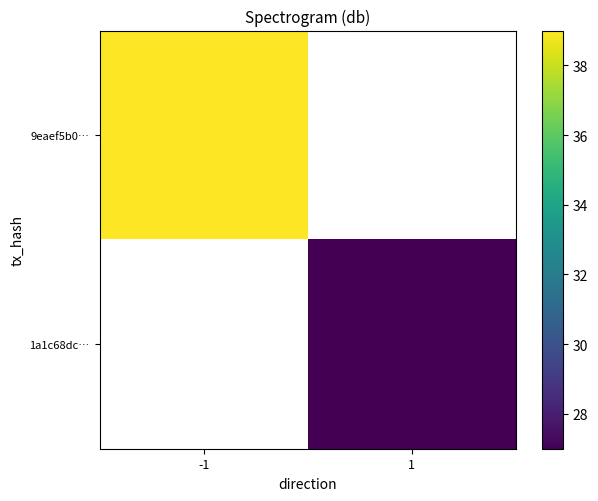

What is the minimum value shown in the chart?

27.0